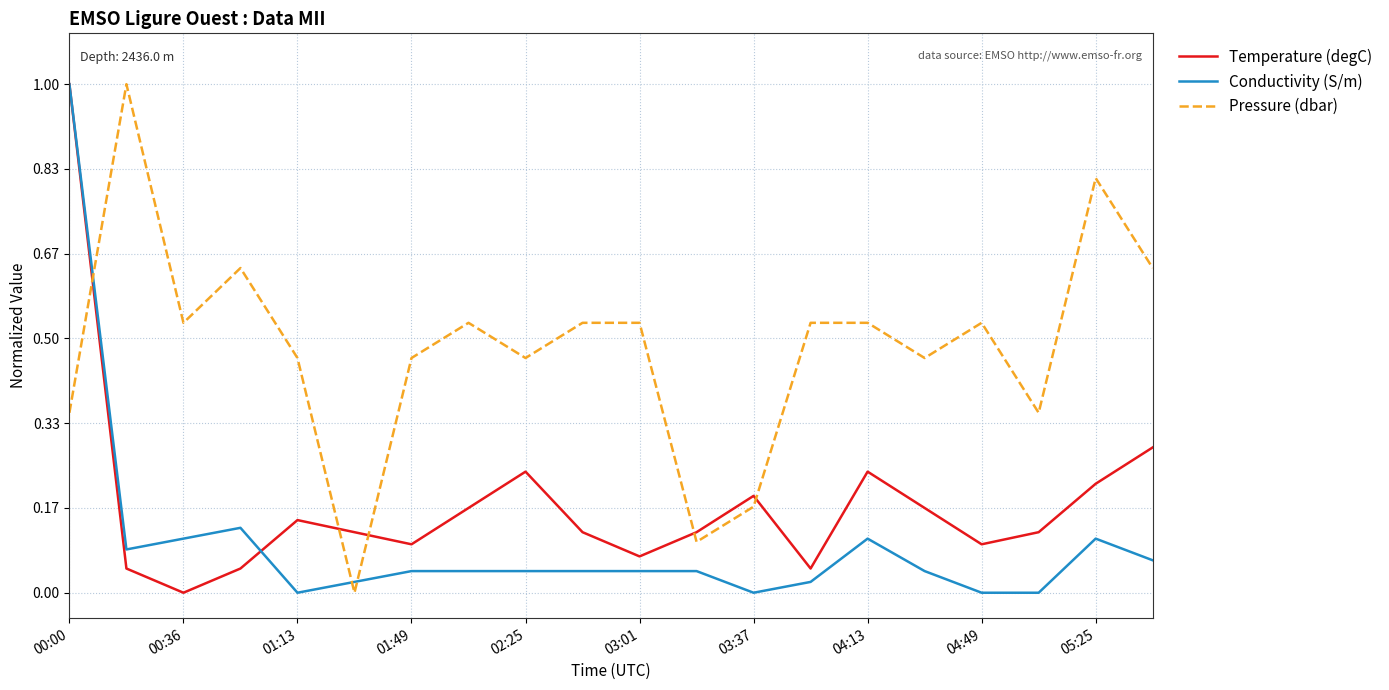

Which series has the largest total across all categories?

Pressure (dbar)